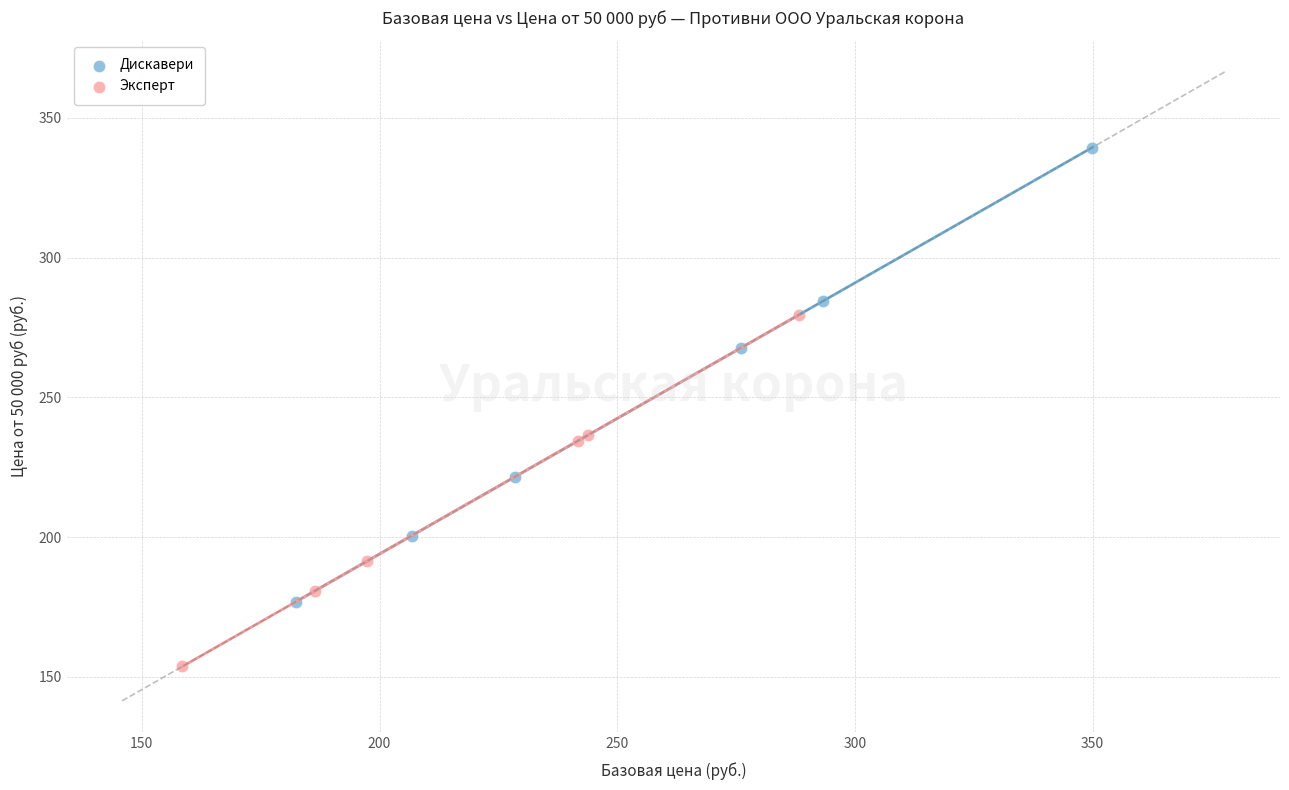

What are all the series names shown in the legend?

Дискавери, Эксперт